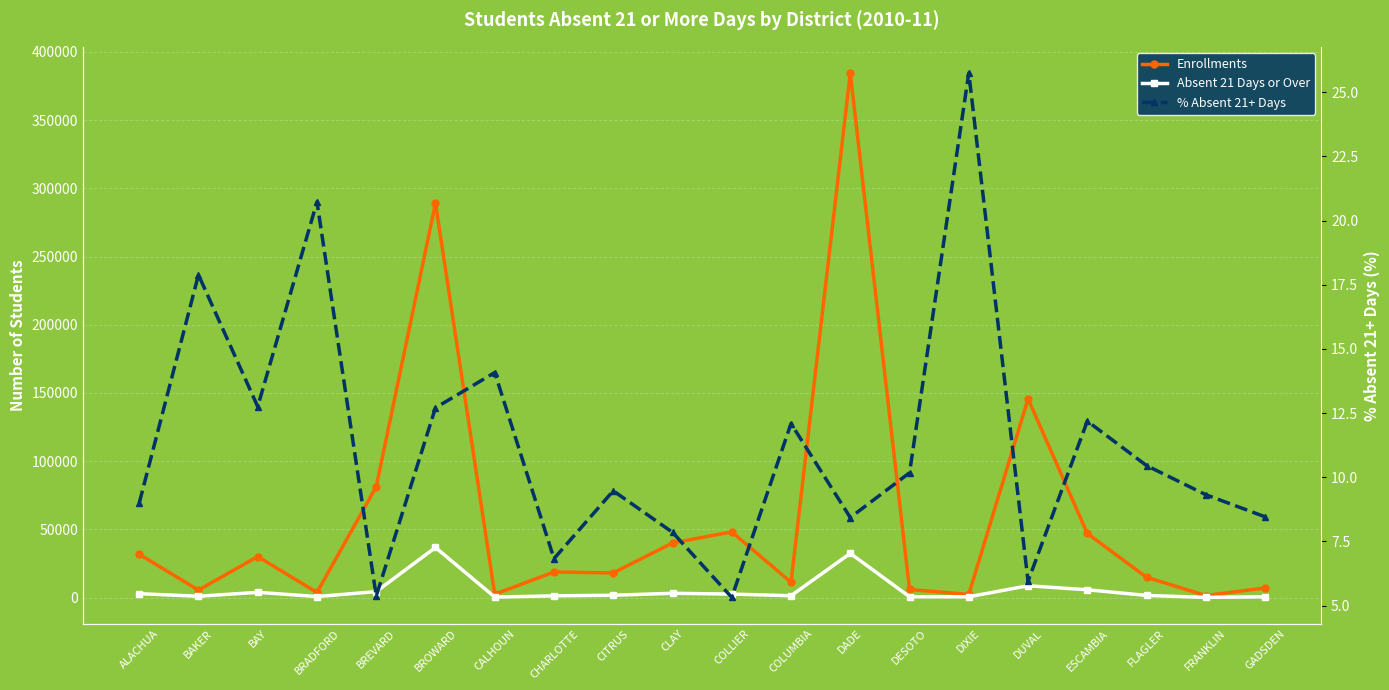

The Absent 21 Days or Over series shows 4365.0 at BREVARD. True or false?

True